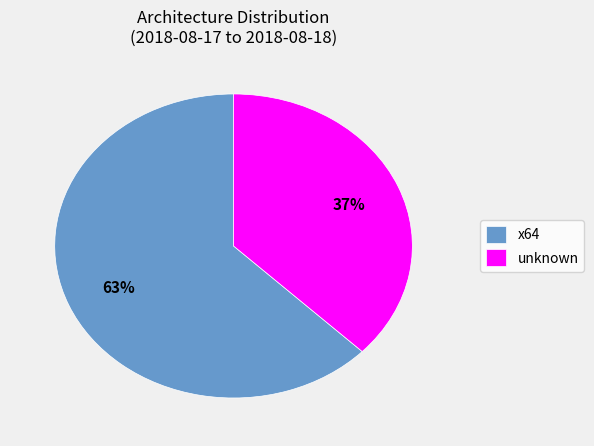

Is there any slice that represents more than half of the pie?

Yes